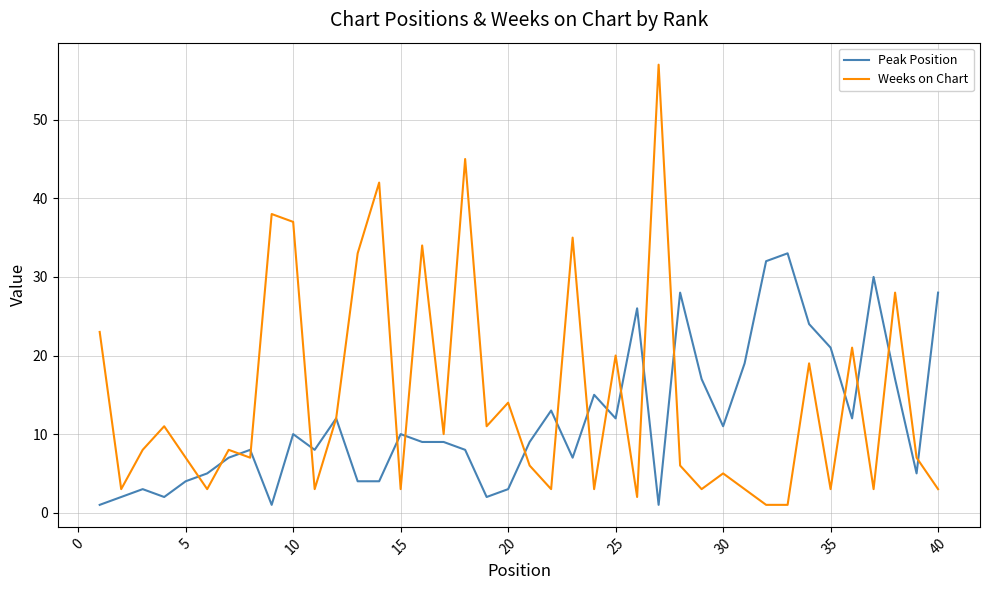

Which series has the largest total across all categories?

Weeks on Chart